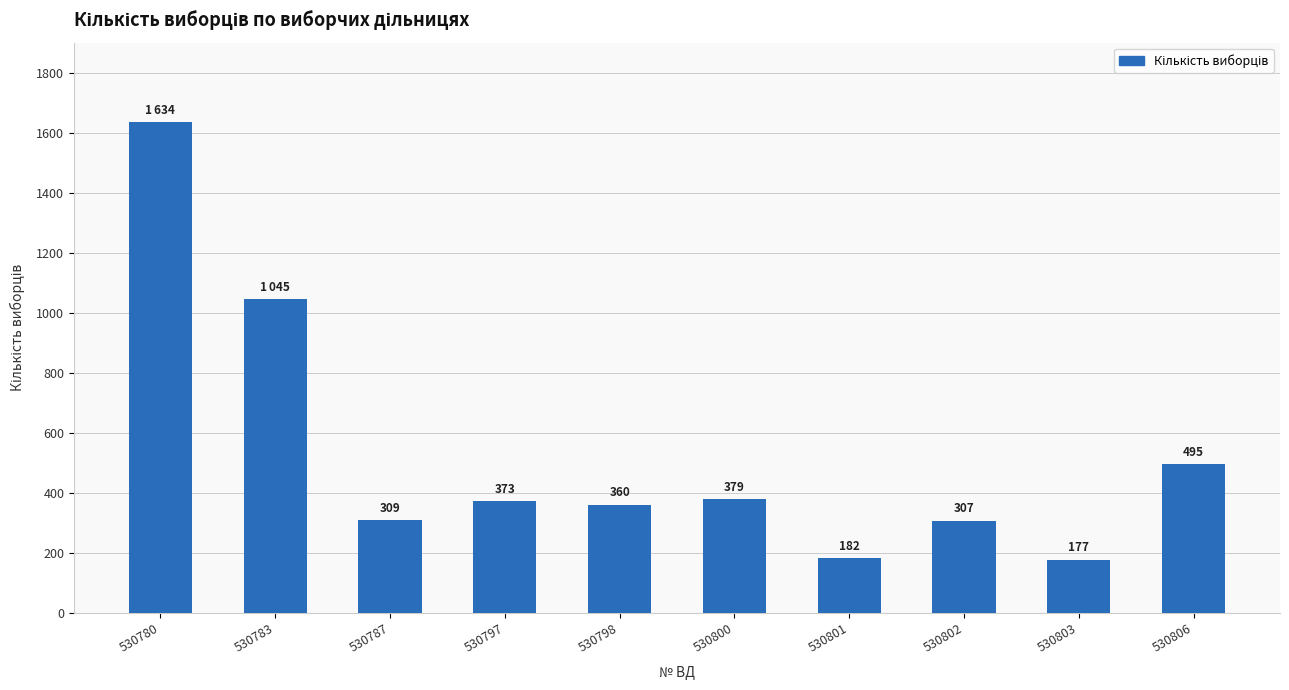

List the labels in order of value, largest first.

530780, 530783, 530806, 530800, 530797, 530798, 530787, 530802, 530801, 530803